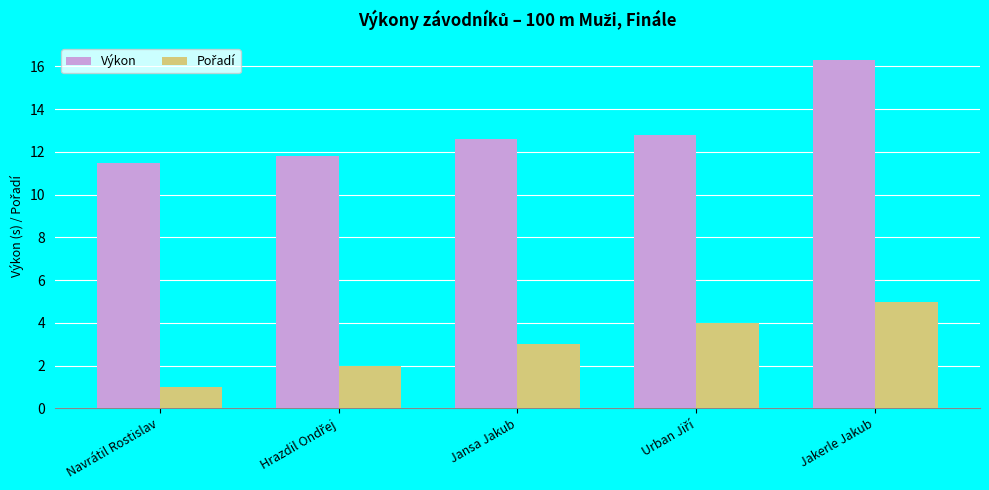

What is the average value of the Výkon series?

13.0